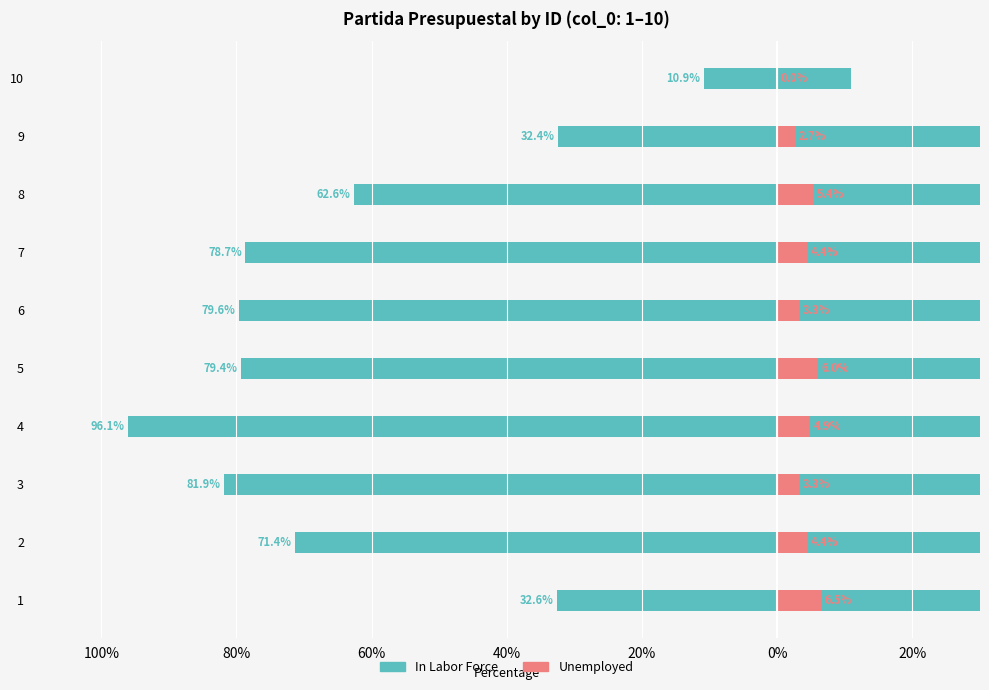

What is the sum of the In Labor Force values at 100% and 40%?

150.8